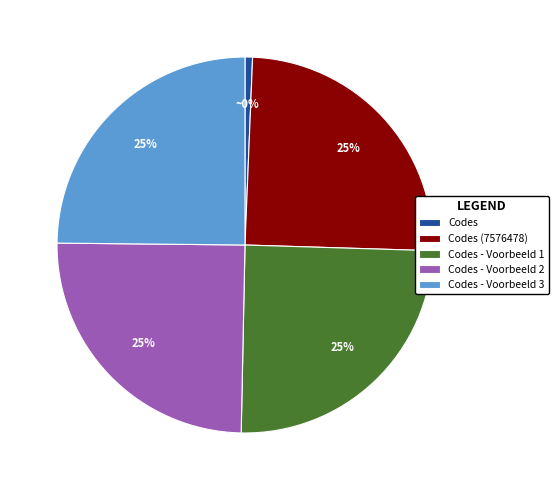

To the nearest percent, what portion does Codes - Voorbeeld 3 represent?

25%